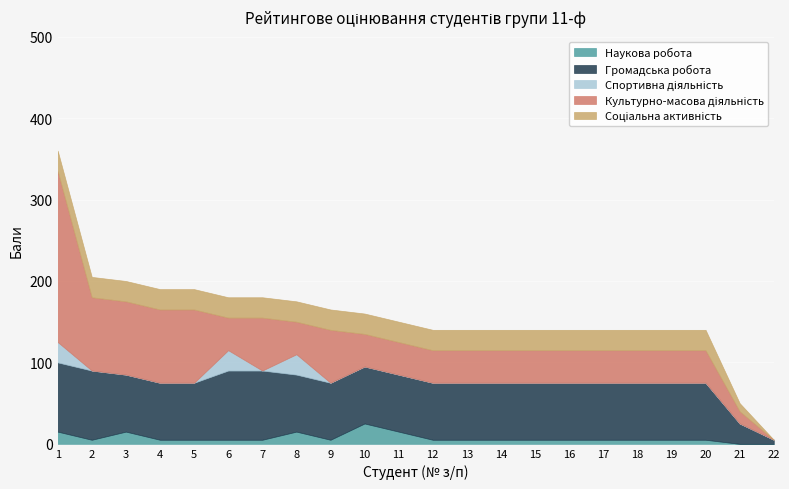

At which category is the sum across all series the highest?

1